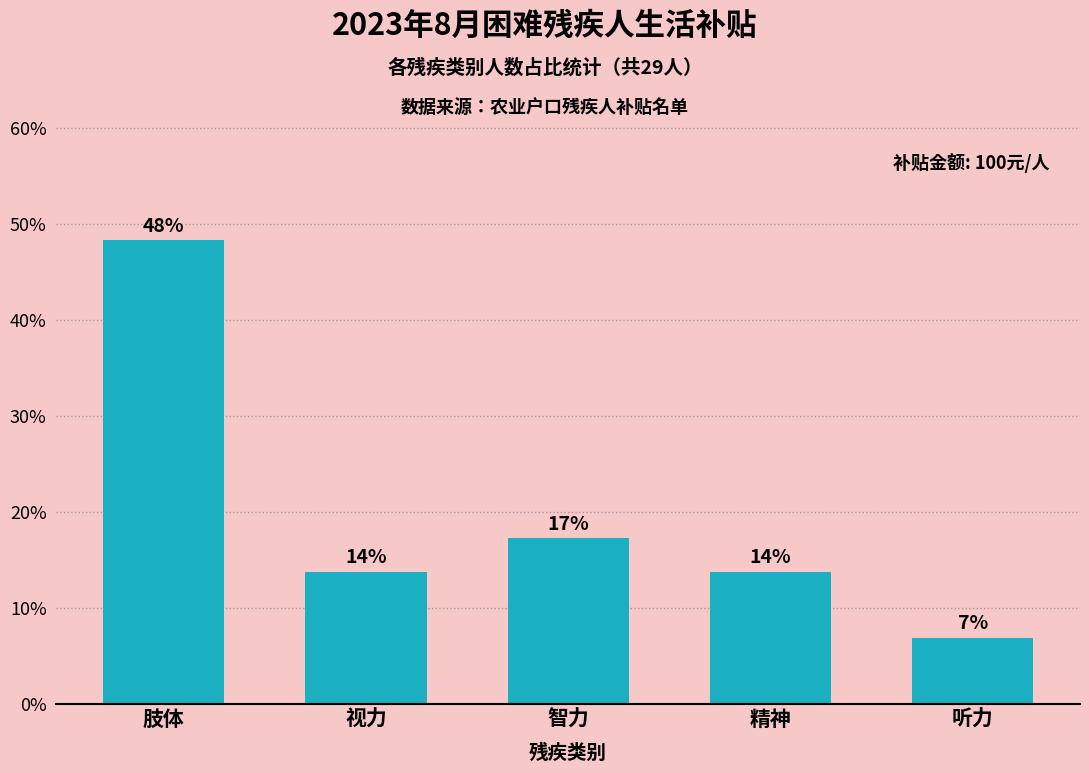

What is the label of the 5th bar from the left?

听力